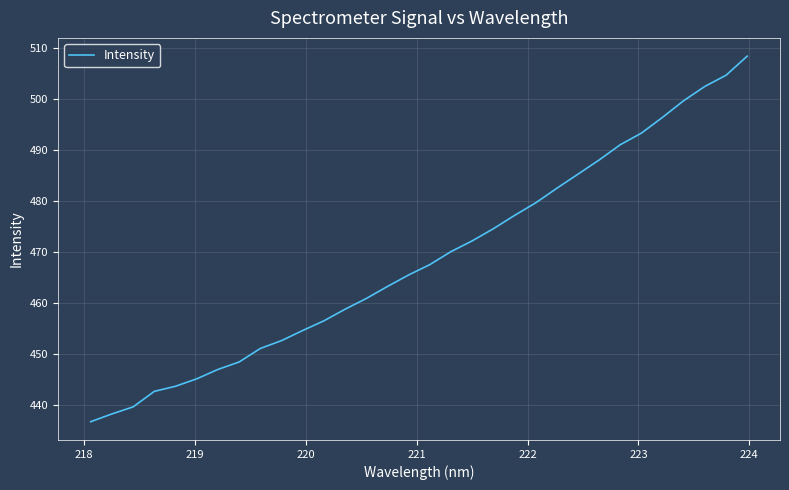

What is the smallest value displayed?

436.7